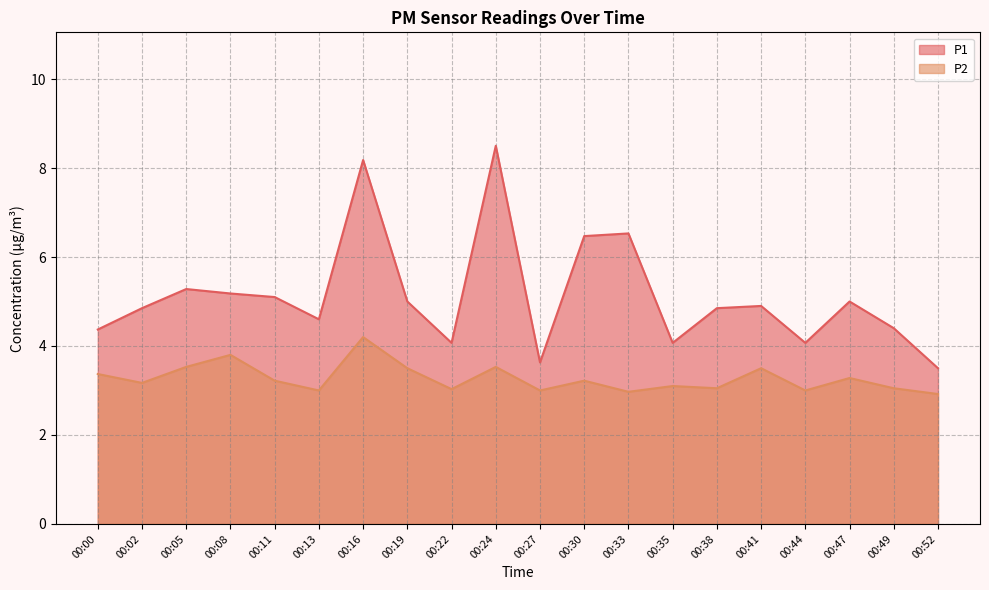

The value of P2 at 00:38 is 4.9. True or false?

False